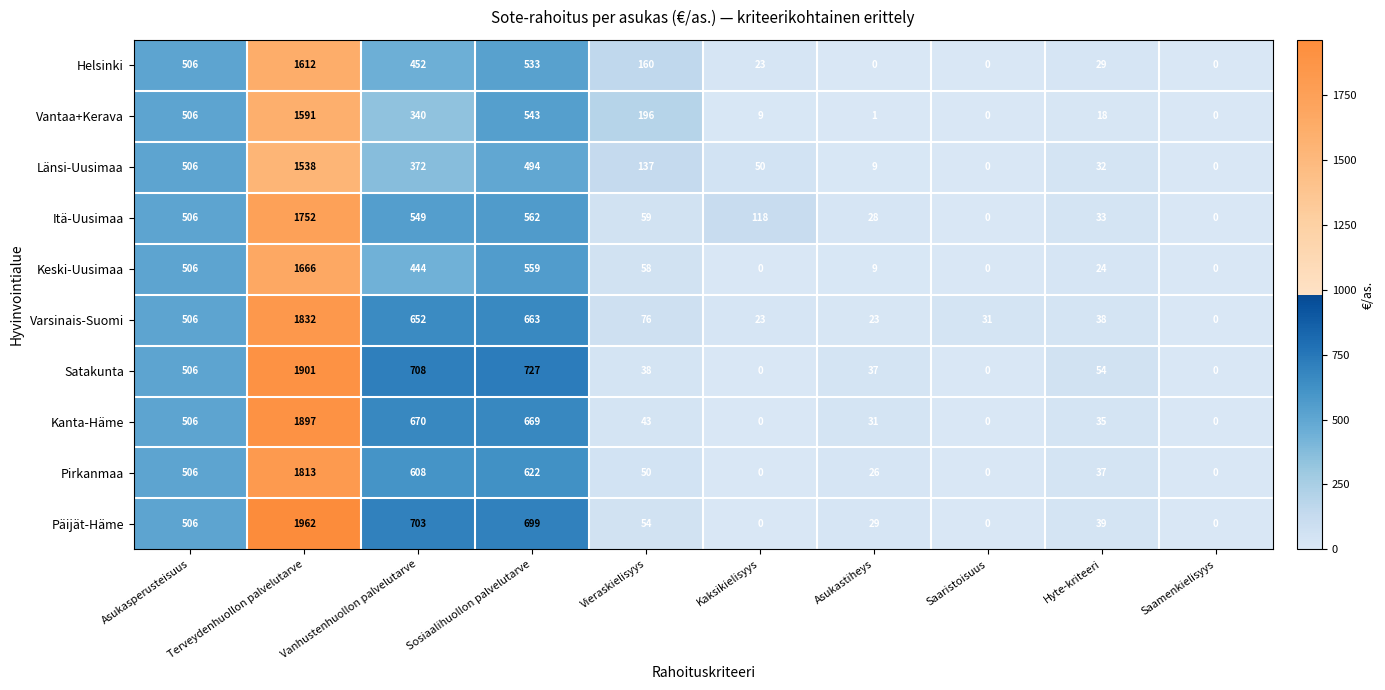

List the series in order of their peak value, highest first.

Päijät-Häme, Satakunta, Kanta-Häme, Varsinais-Suomi, Pirkanmaa, Itä-Uusimaa, Keski-Uusimaa, Helsinki, Vantaa+Kerava, Länsi-Uusimaa